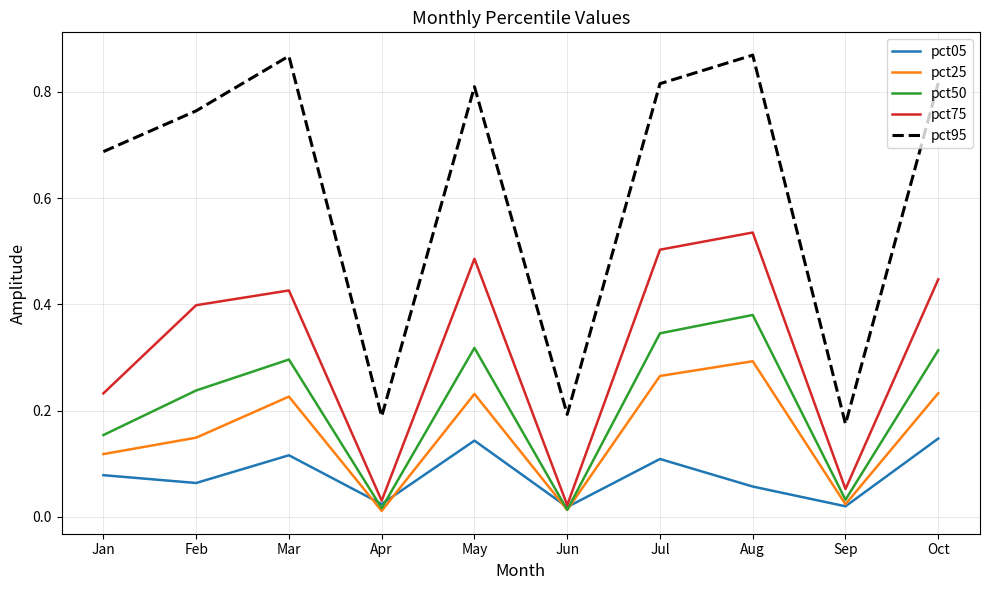

True or false: pct05 and pct95 cross at least once.

False